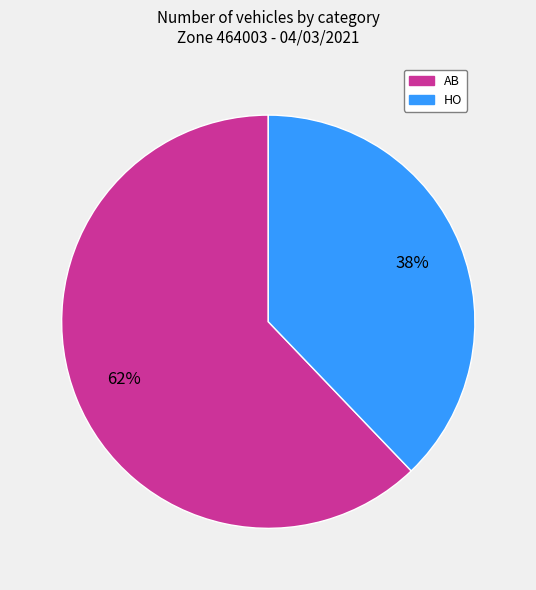

Does any single category account for the majority?

Yes